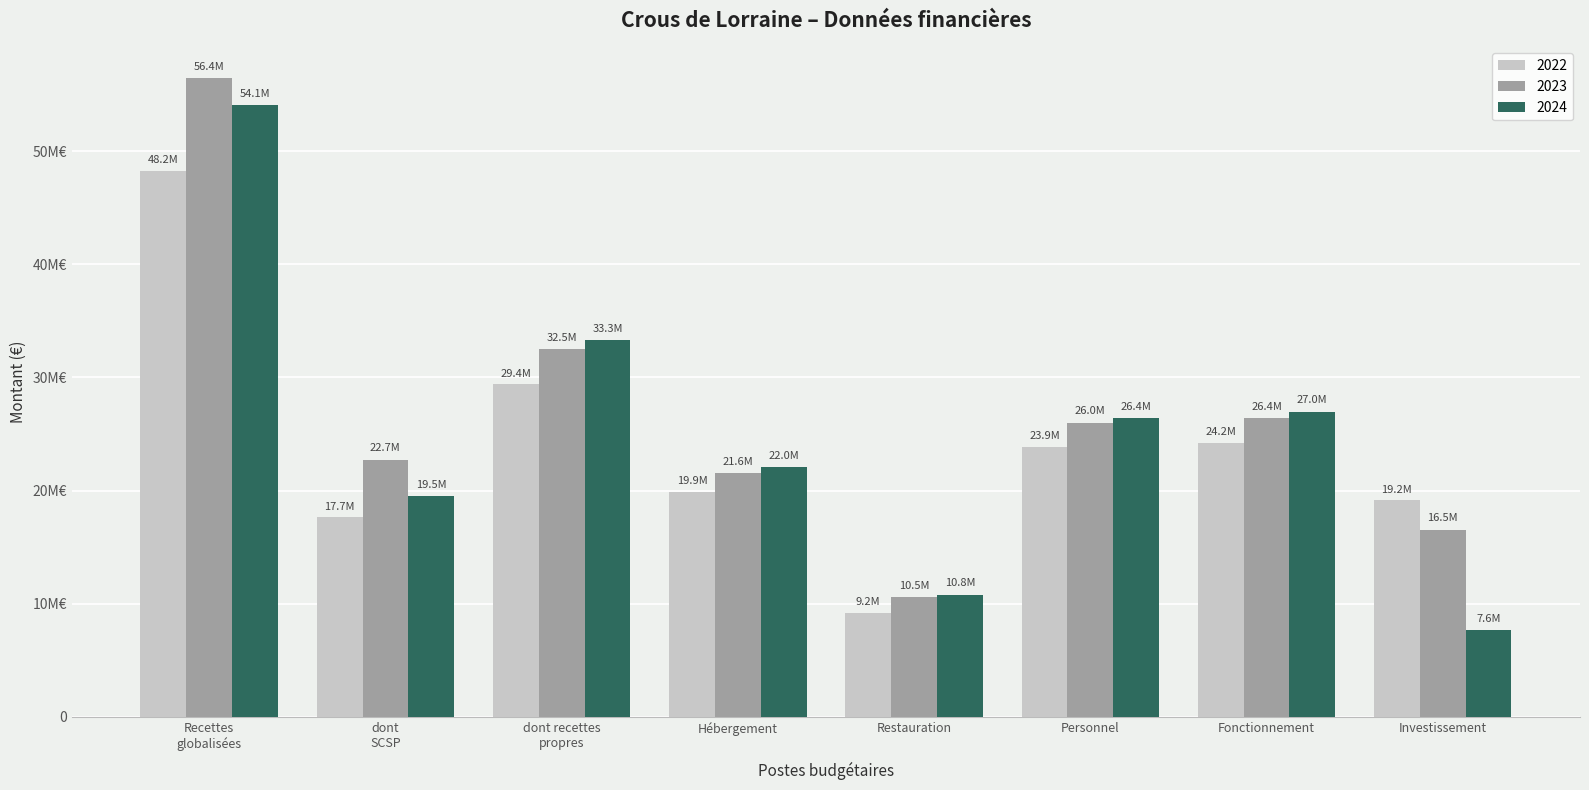

Does the chart contain any negative values?

No